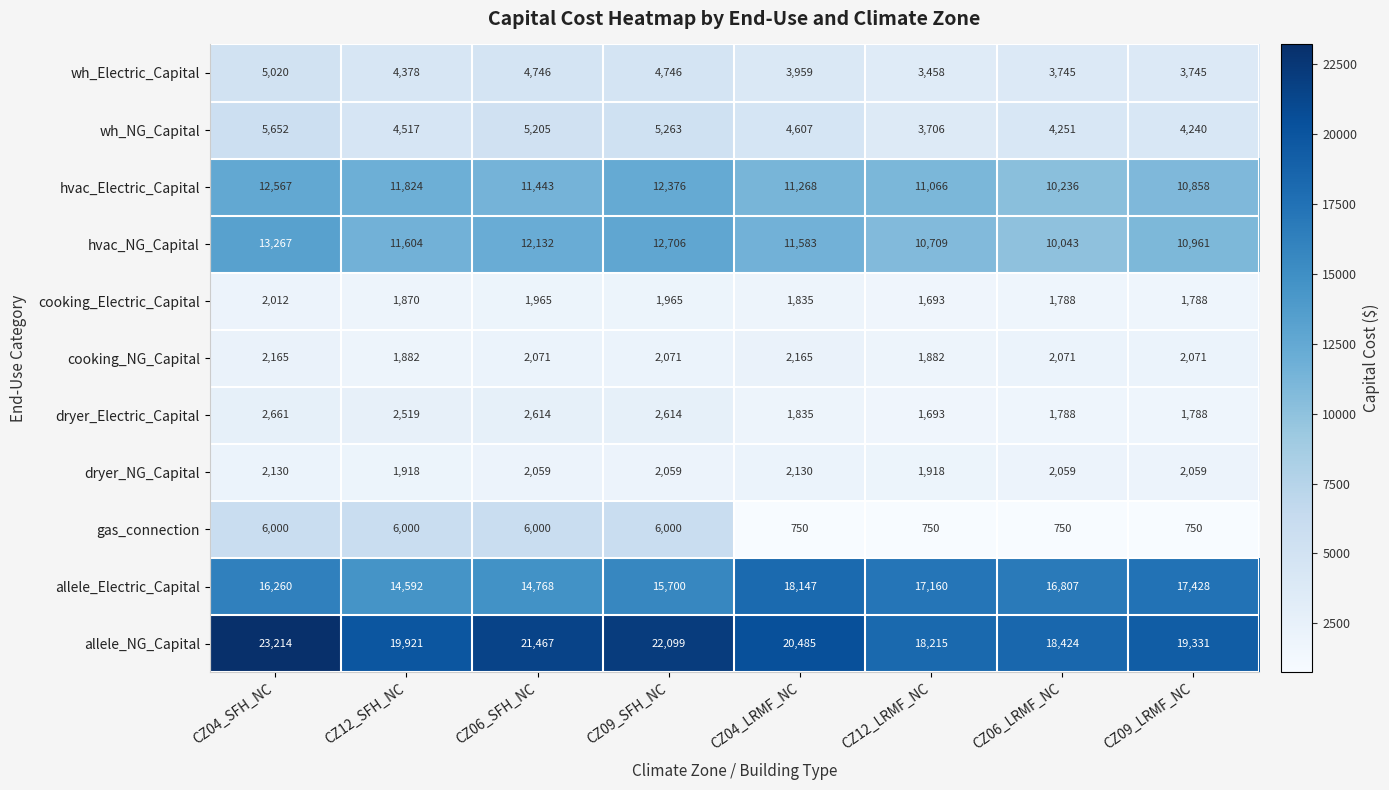

What is the difference between the second highest and minimum values in the cooking_NG_Capital series?

283